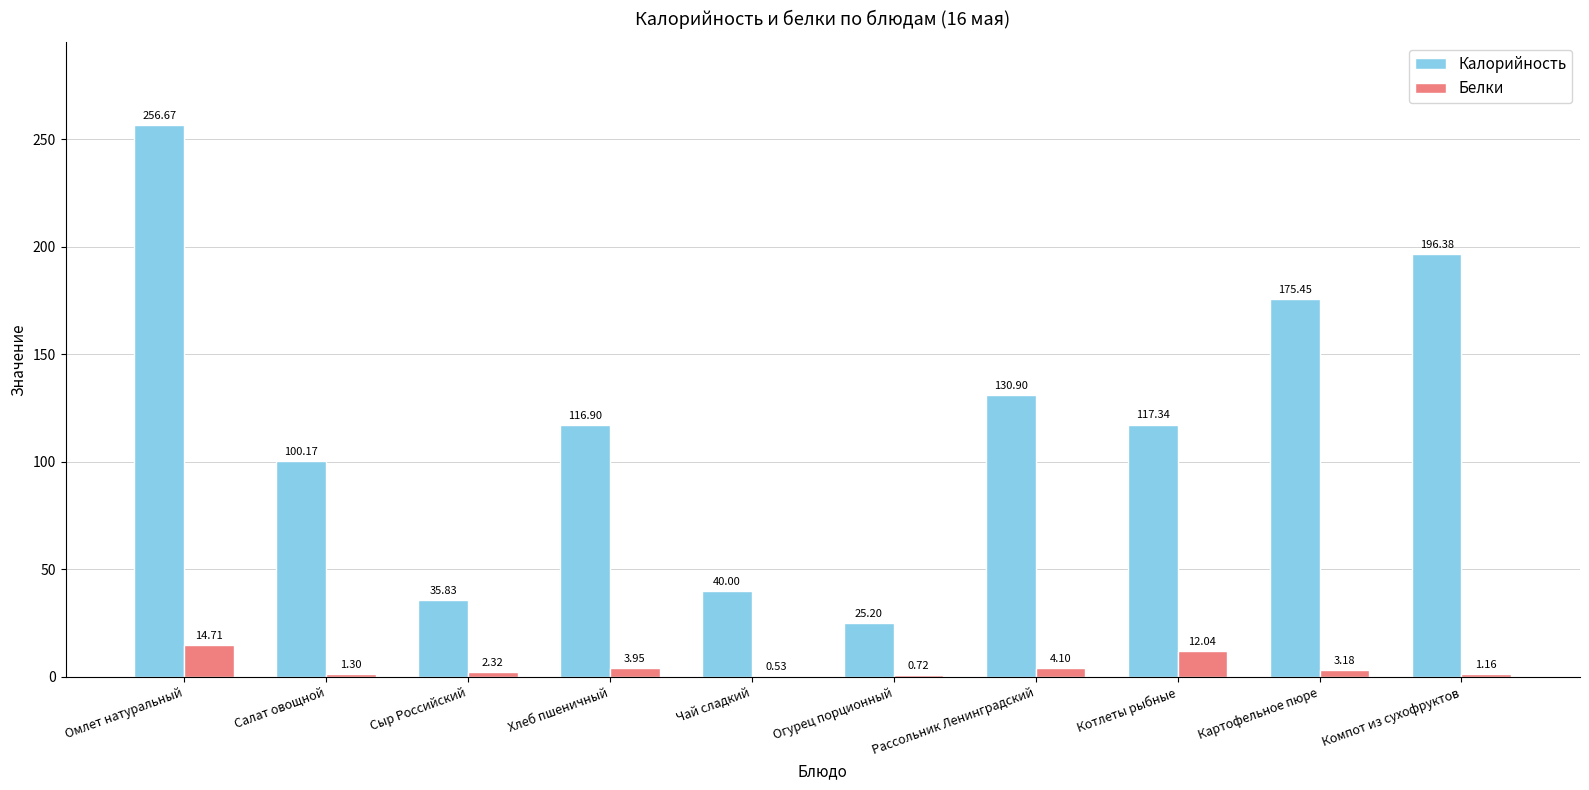

The Калорийность series shows 196.4 at Компот из сухофруктов. True or false?

True